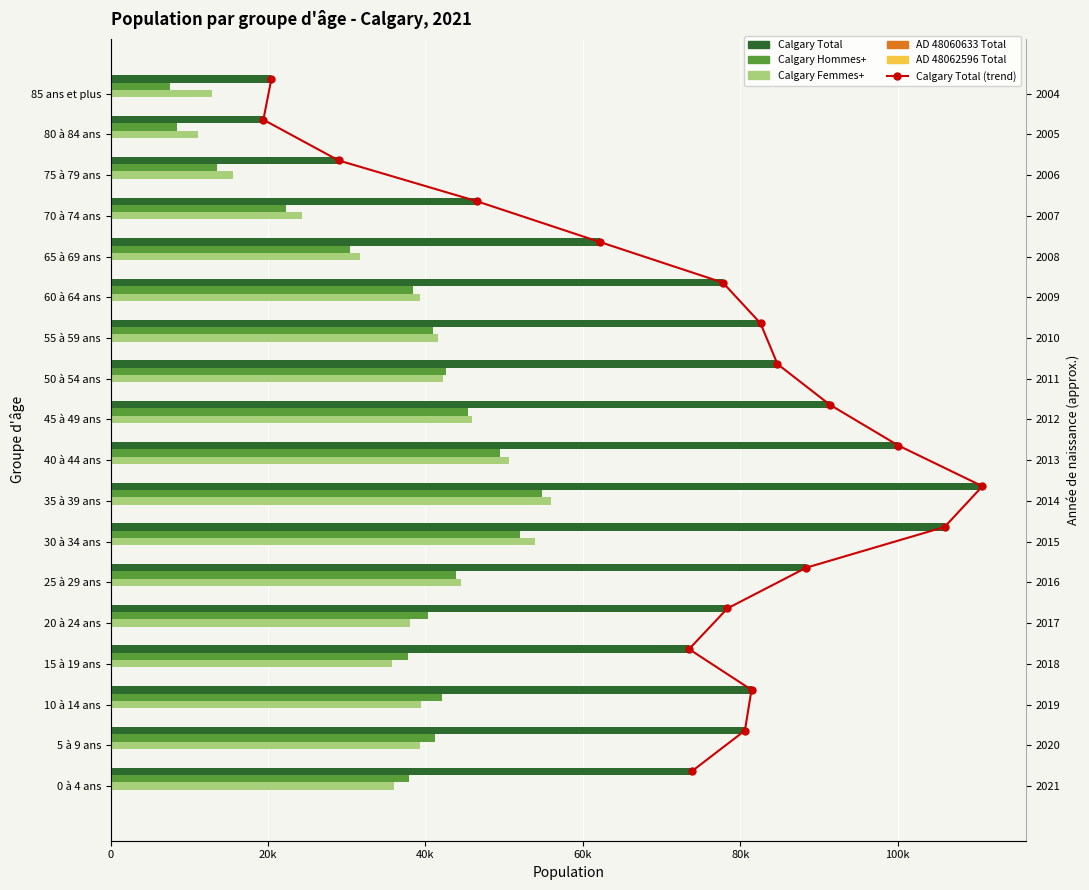

Are the bars horizontal?

Yes